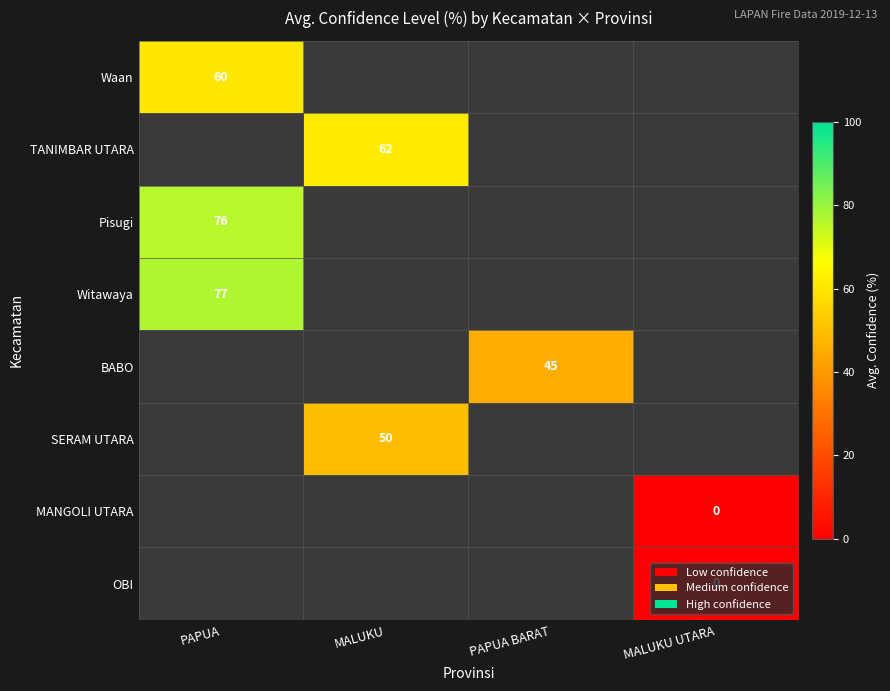

Which has a higher value, MALUKU UTARA or PAPUA BARAT?

PAPUA BARAT